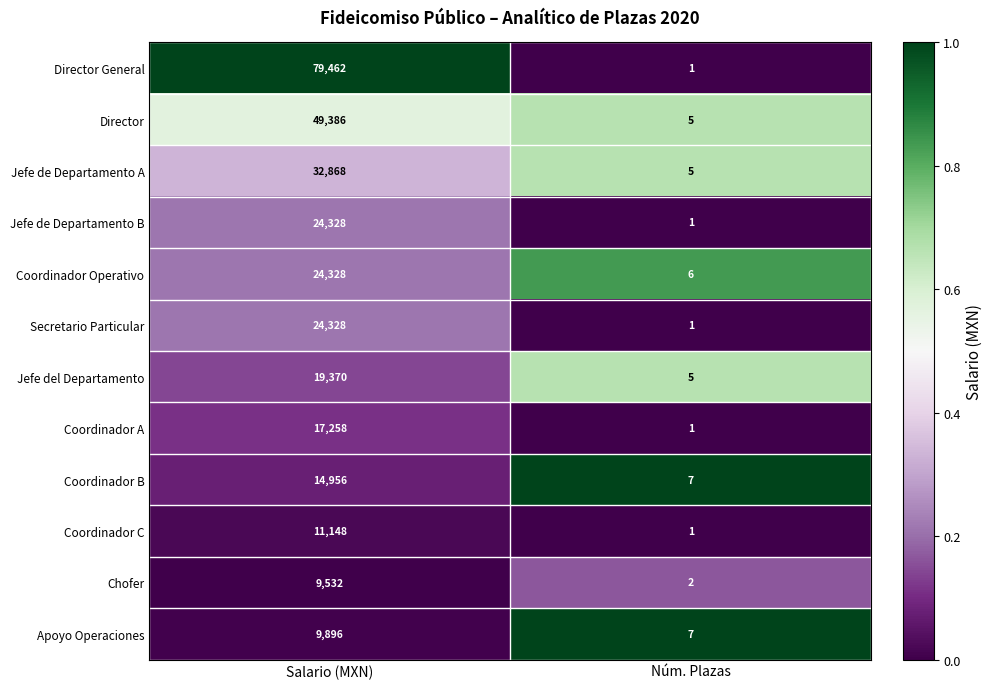

Which series has the widest spread of values?

Director General